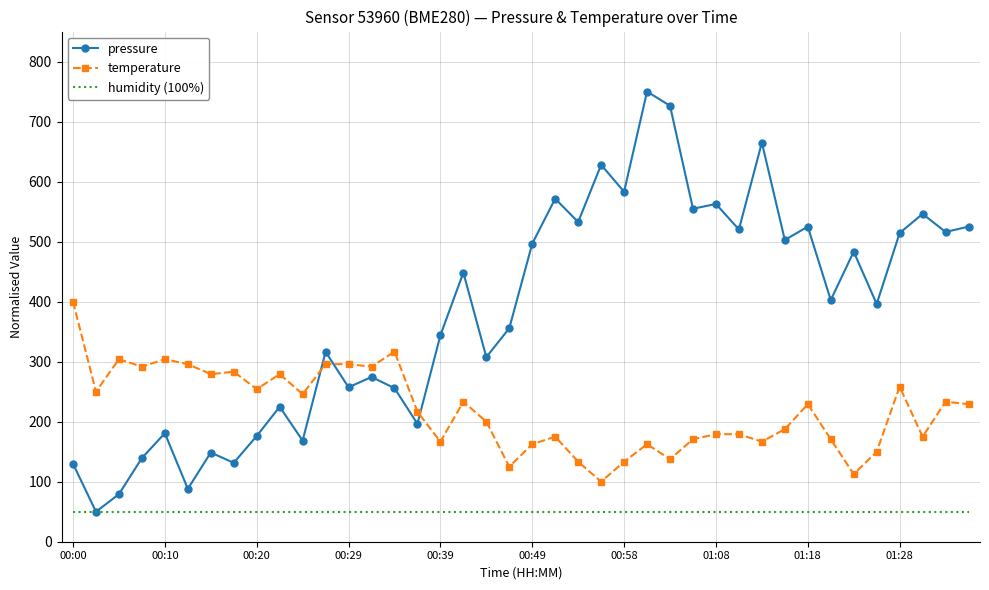

What is the sum of all pressure values?

15275.0